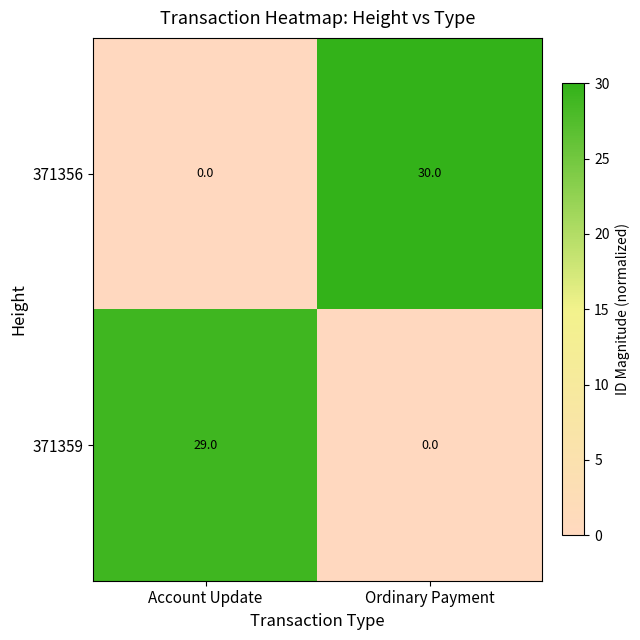

Reading left to right, extract all data points from this chart.

371356: 0	30
371359: 29	0